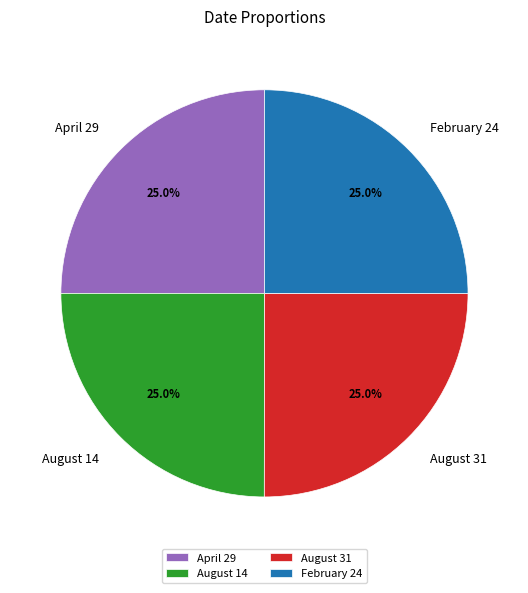

To the nearest percent, what is the average slice percentage?

25%